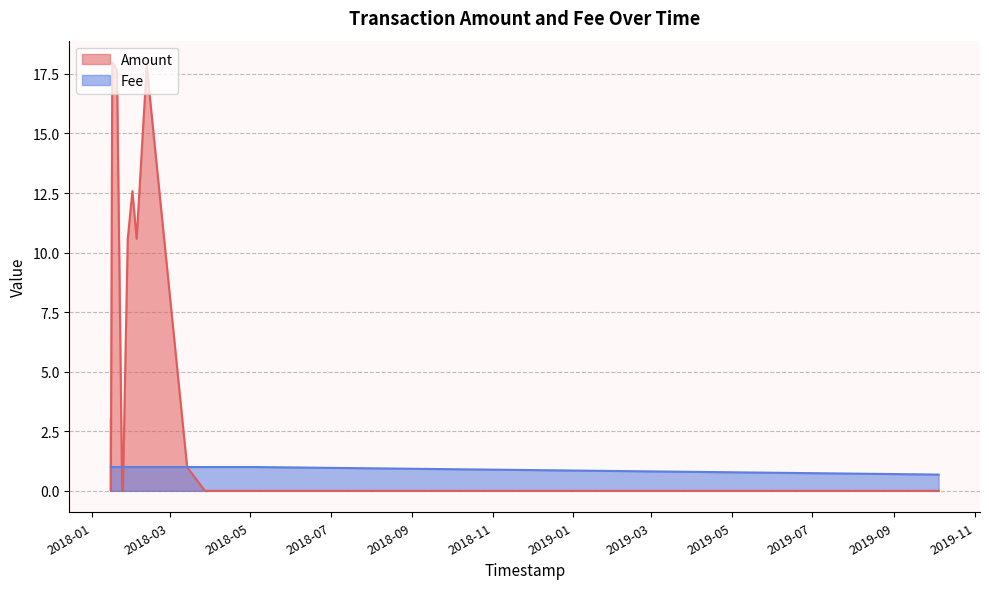

What is the difference between the maximum and minimum values in the Amount series?

18.0